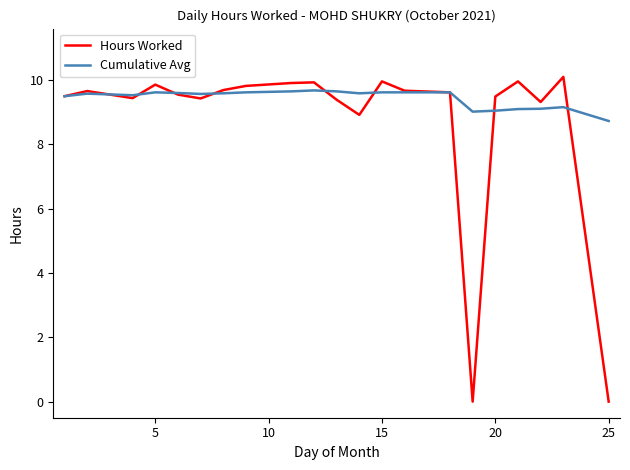

Which series has the widest spread of values?

Hours Worked